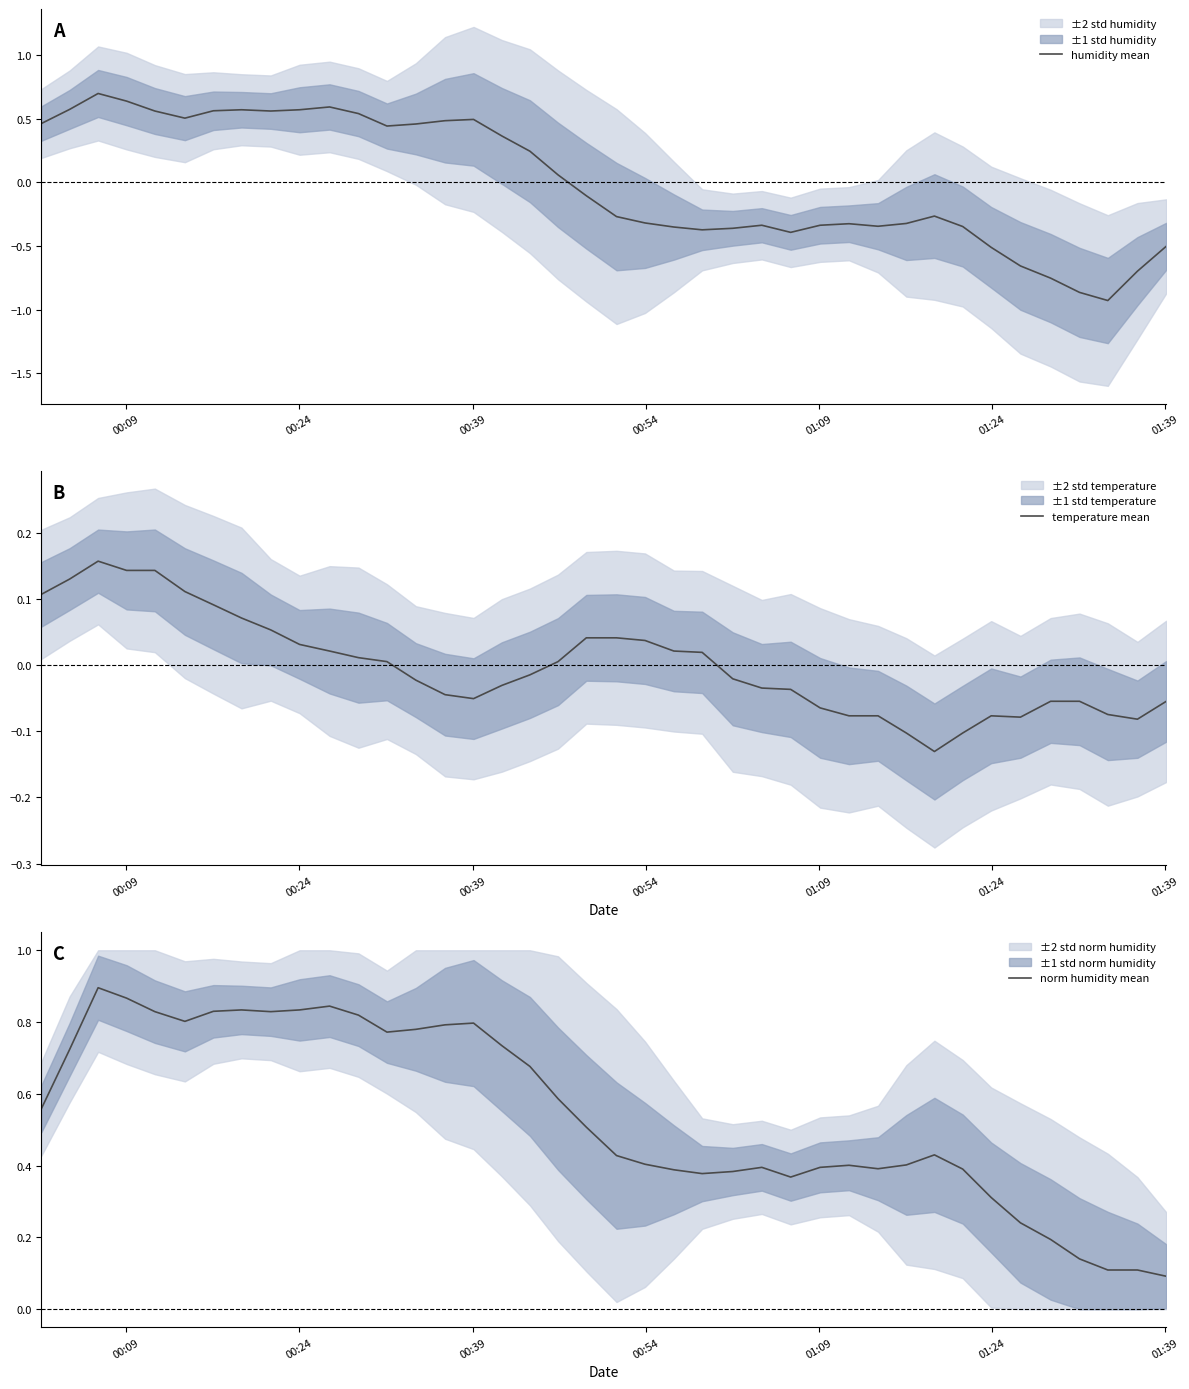

At how many categories does at least one series exceed 0?

40